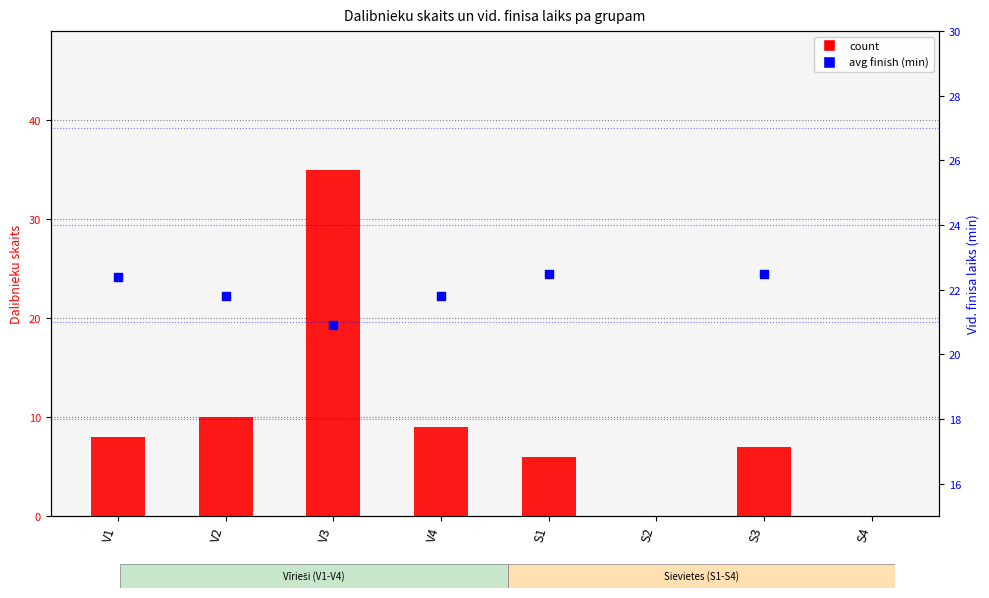

What is the change in value from V4 to S4?

-9